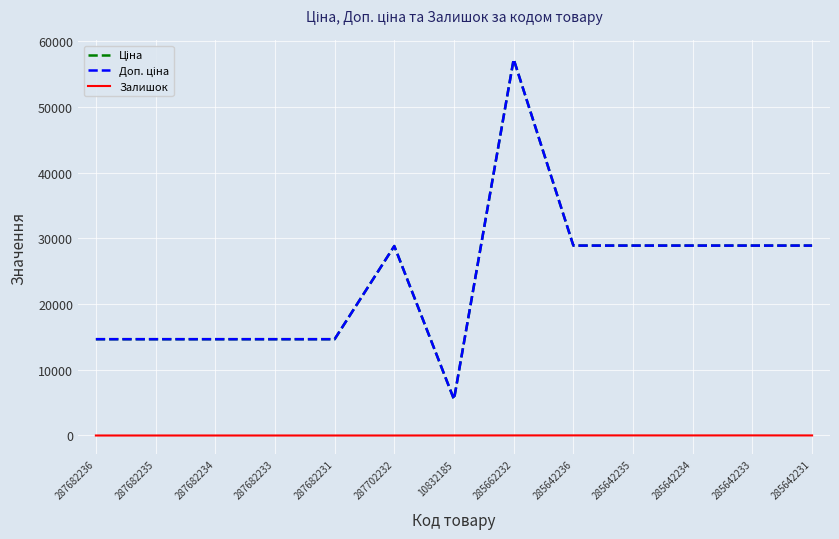

How many lines are shown in the chart?

3